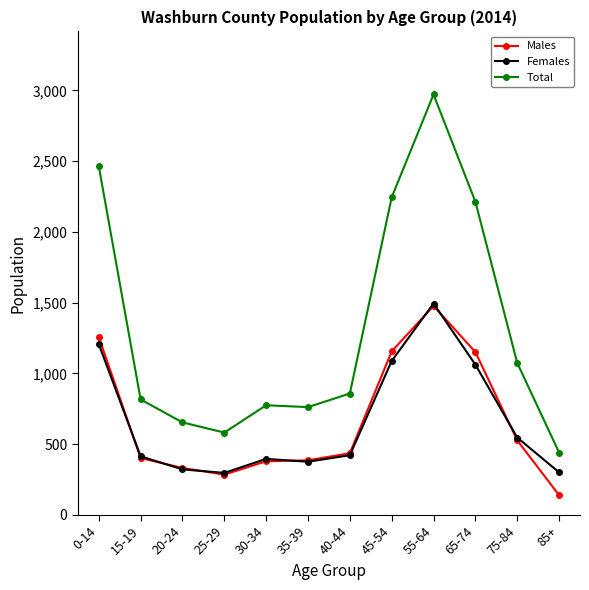

Which series has the largest total across all categories?

Total